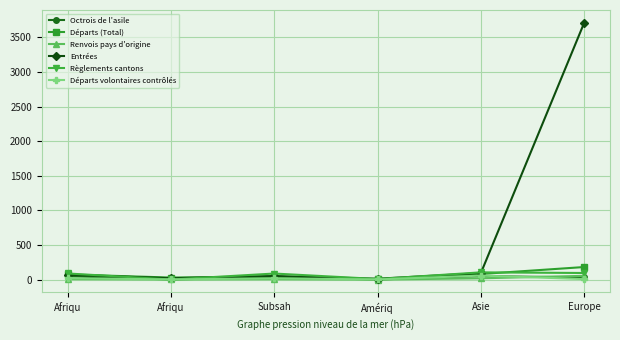

What is the minimum value for Règlements cantons?

1